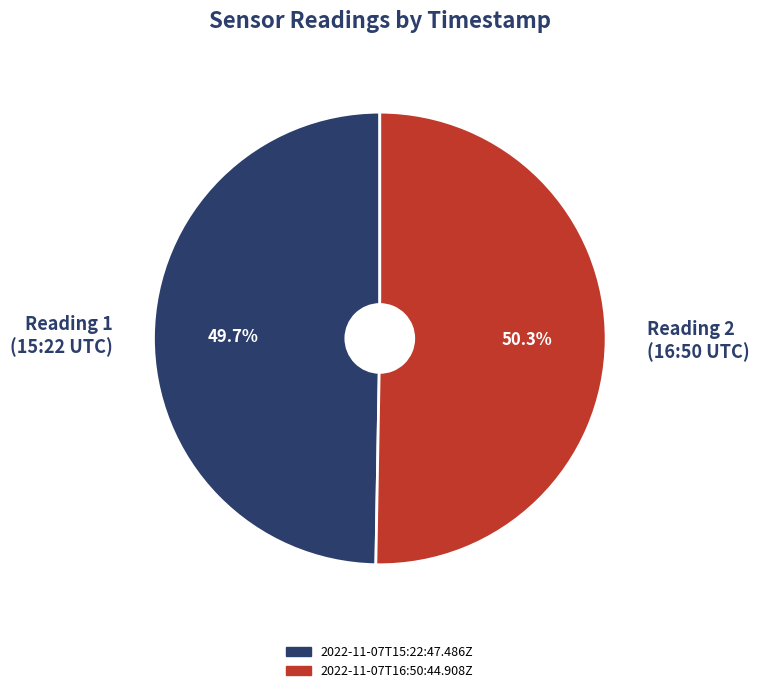

Between Reading 2 (16:50 UTC) and Reading 1 (15:22 UTC), which is larger?

Reading 2 (16:50 UTC)